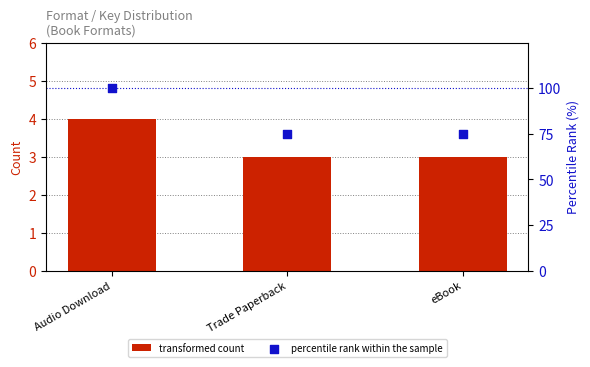

What are all the series names shown in the legend?

transformed count, percentile rank within the sample